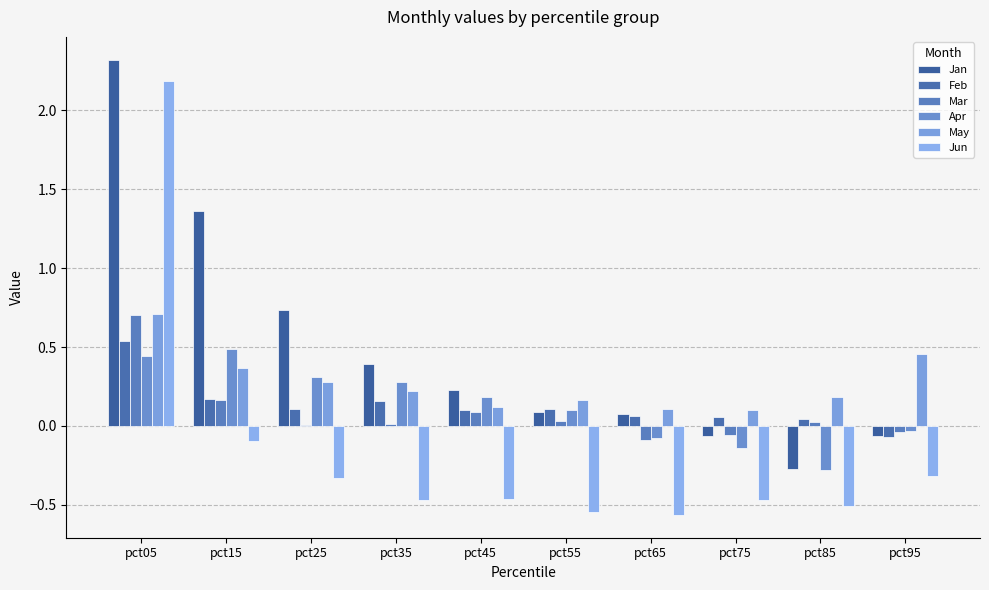

What is the difference between the highest and lowest values at pct85?

0.7